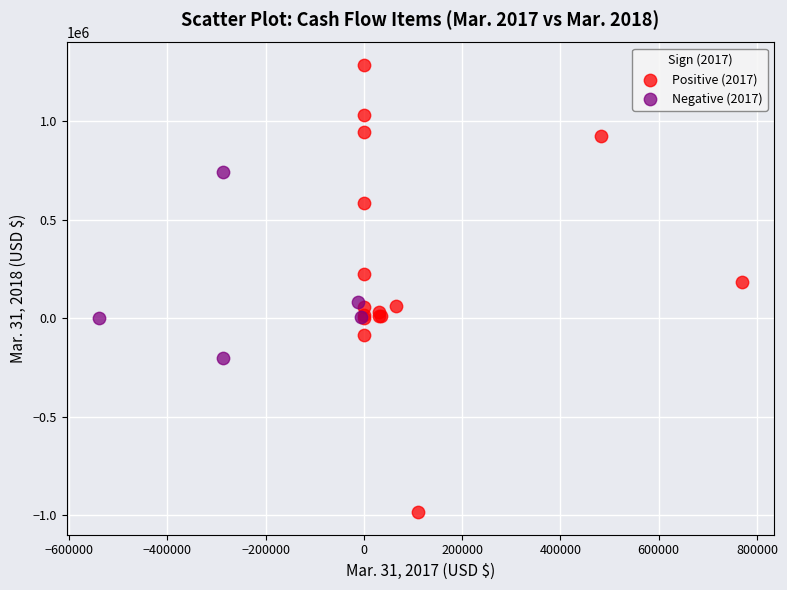

What are all the series names shown in the legend?

Positive (2017), Negative (2017)